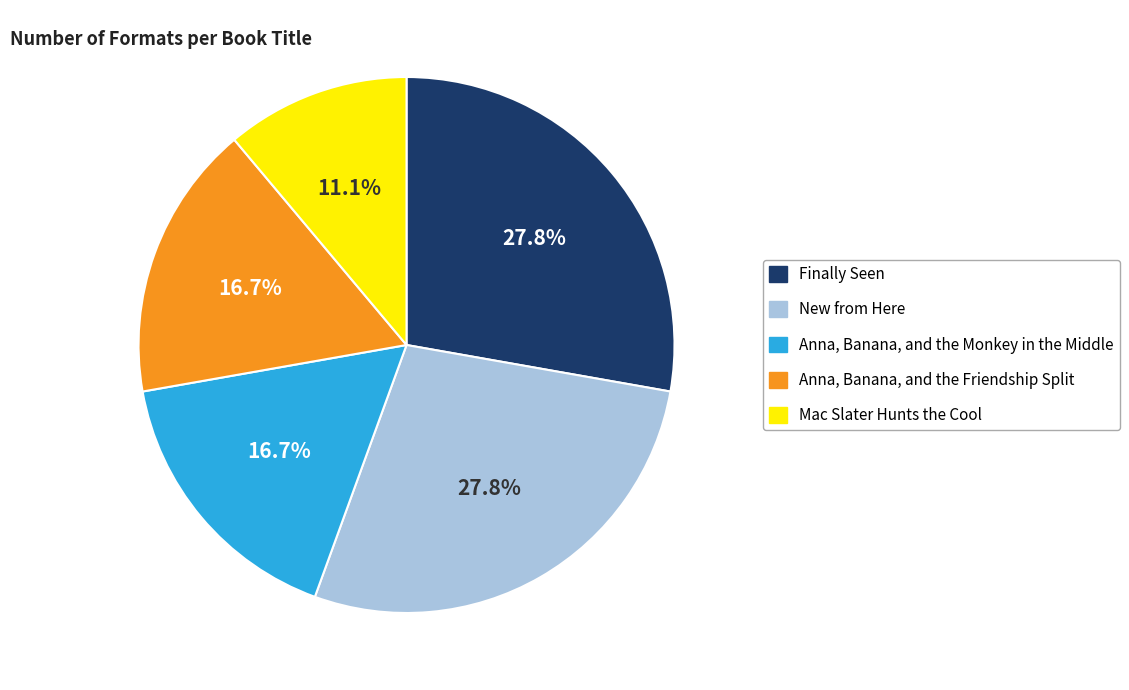

Is it true that Mac Slater Hunts the Cool is 11% of the pie?

True